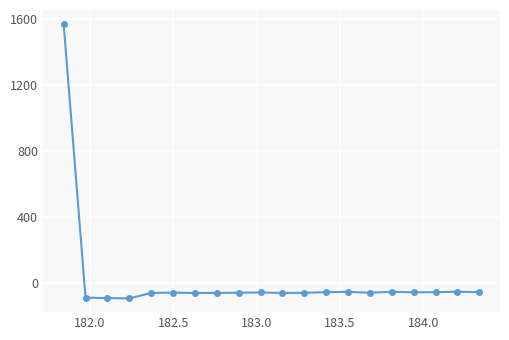

What is the sum of all values?

363.4